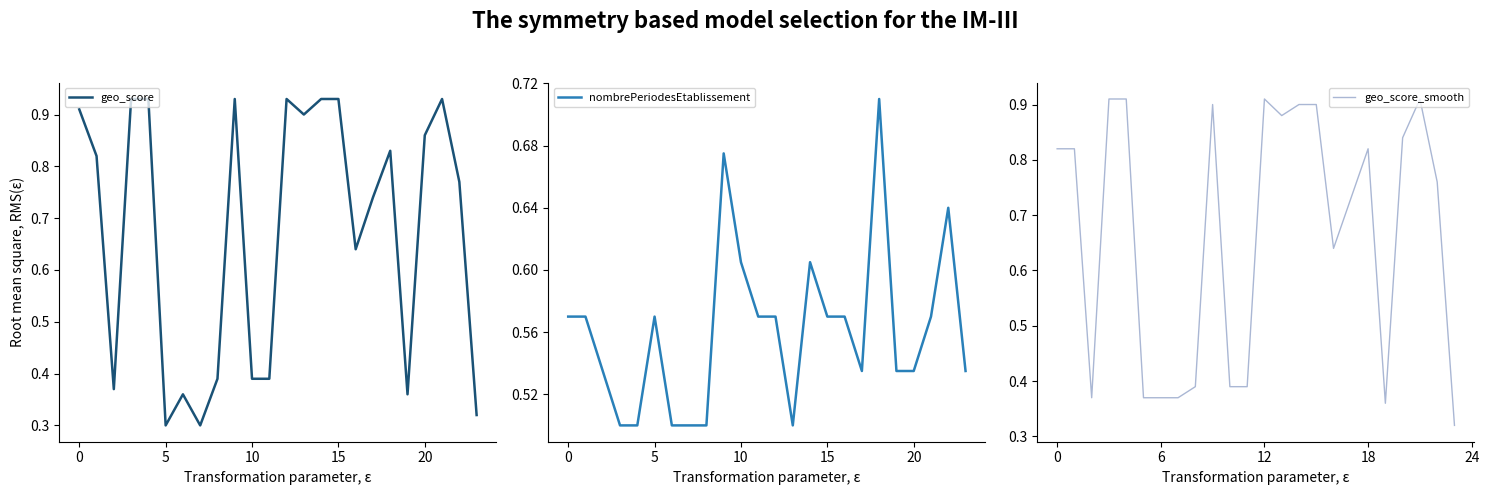

What is the spread (max minus min) of values at 19?

0.2